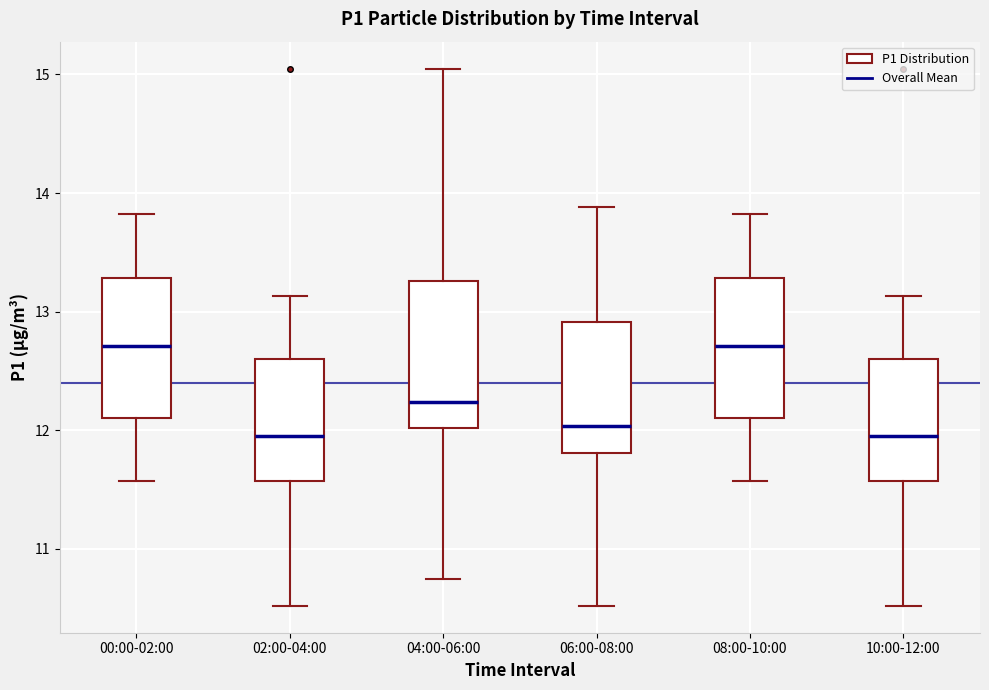

Reading left to right, transcribe this box plot: for each box, give where its median line is, the range the box spans, and where its two whiskers end, as read against the y-axis. The values are not printed on the chart, so give them approximately, as read against the axis.

00:00-02:00: median 12.7, box 12.1 to 13.3, whiskers 11.6 to 13.8
02:00-04:00: median 12.0, box 11.6 to 12.6, whiskers 10.5 to 13.1
04:00-06:00: median 12.2, box 12.0 to 13.3, whiskers 10.8 to 15.1
06:00-08:00: median 12.0, box 11.8 to 12.9, whiskers 10.5 to 13.9
08:00-10:00: median 12.7, box 12.1 to 13.3, whiskers 11.6 to 13.8
10:00-12:00: median 12.0, box 11.6 to 12.6, whiskers 10.5 to 13.1